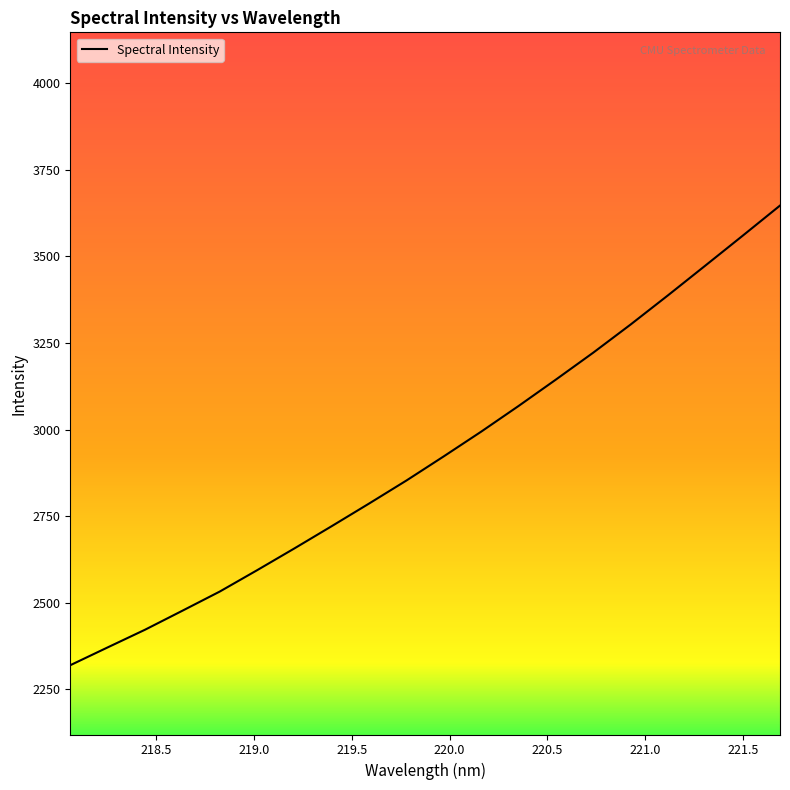

What is the greatest value displayed?

3646.5